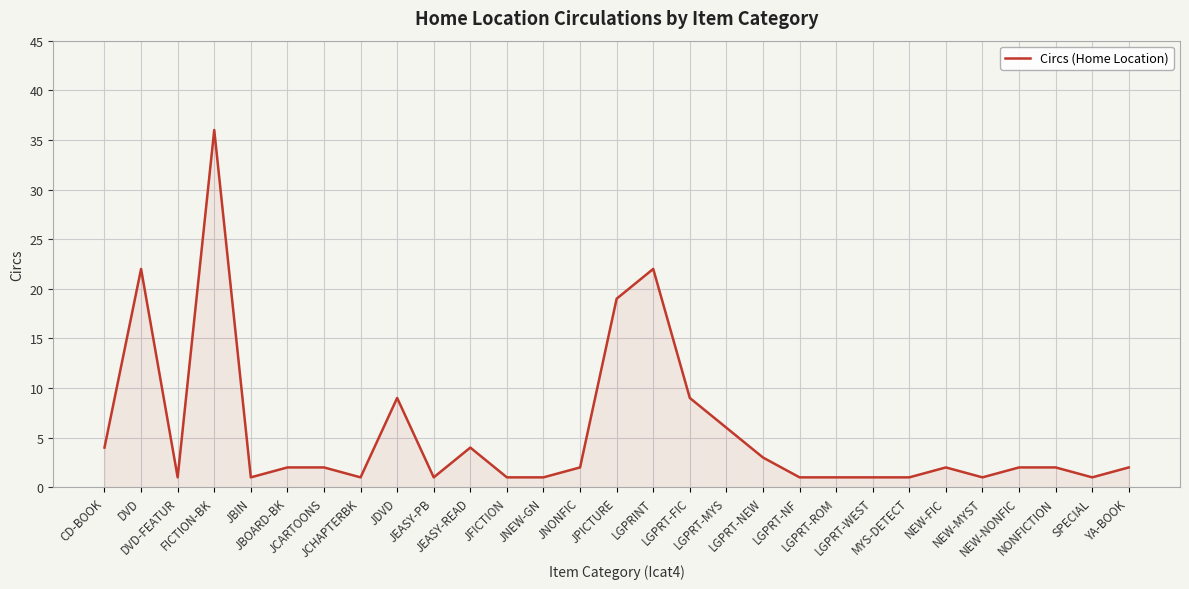

What is the difference between the maximum and minimum values?

35